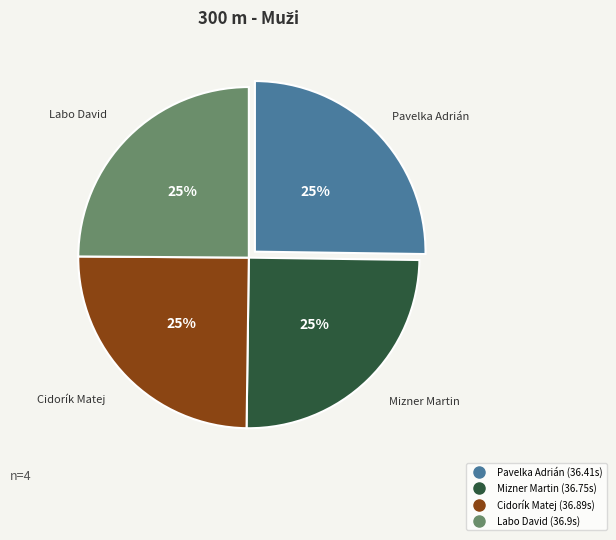

Approximately how many times larger is the value at Labo David compared to Cidorík Matej?

1.0